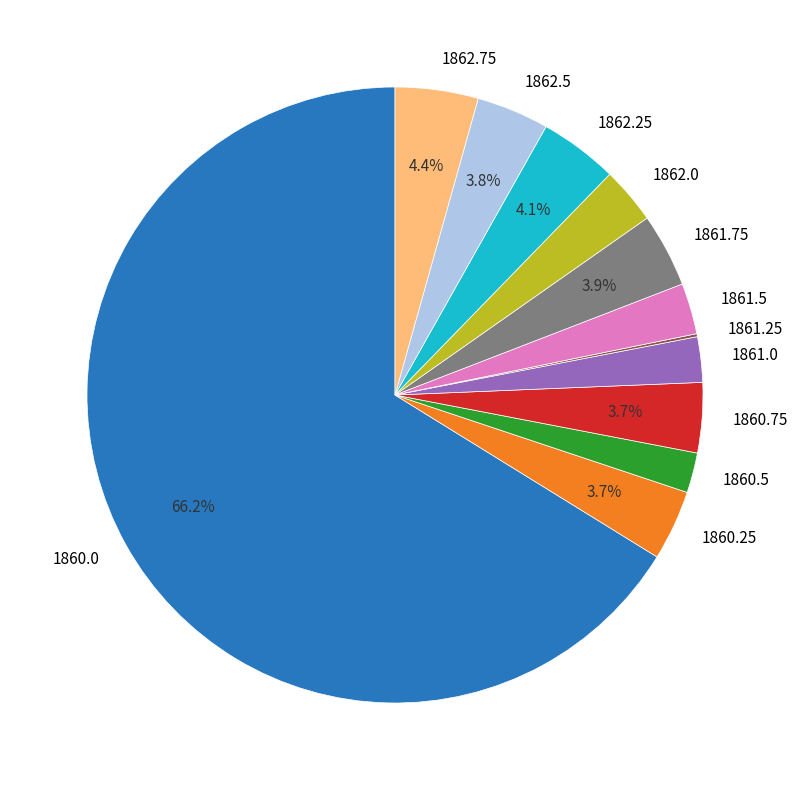

To the nearest percent, what is the combined percentage of 1860.5 and 1860.0?

68%